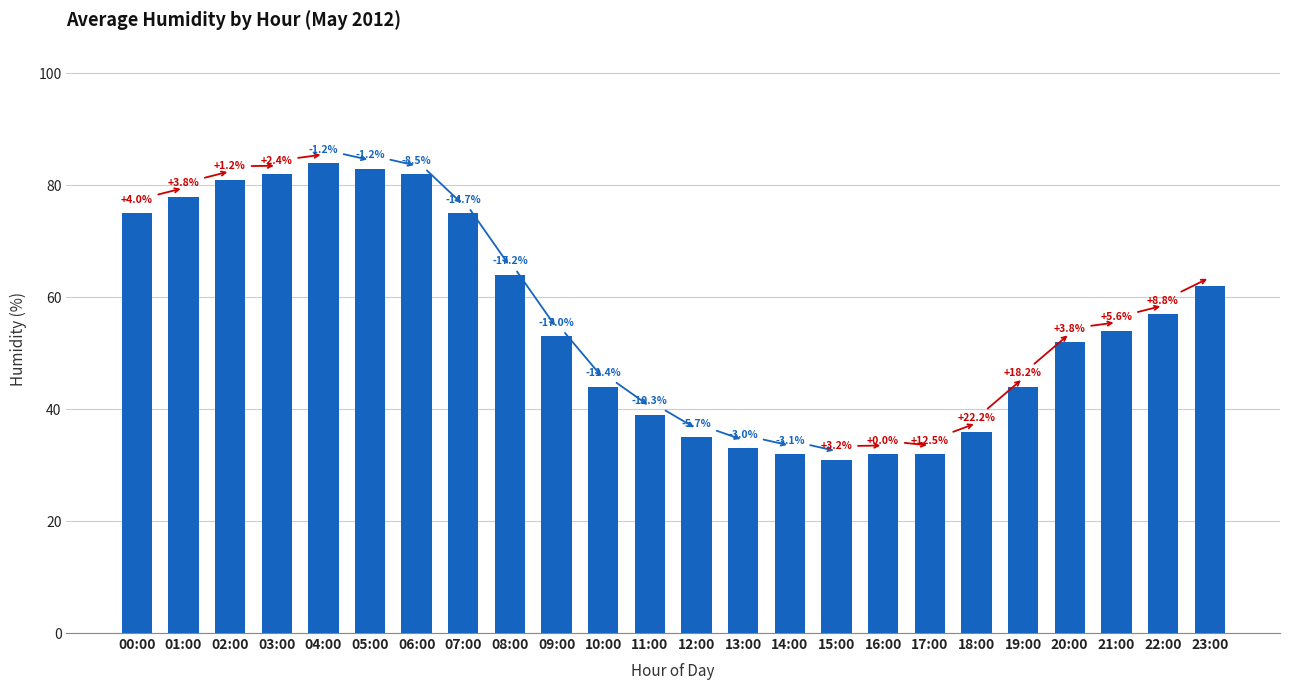

Does the chart contain any negative values?

No